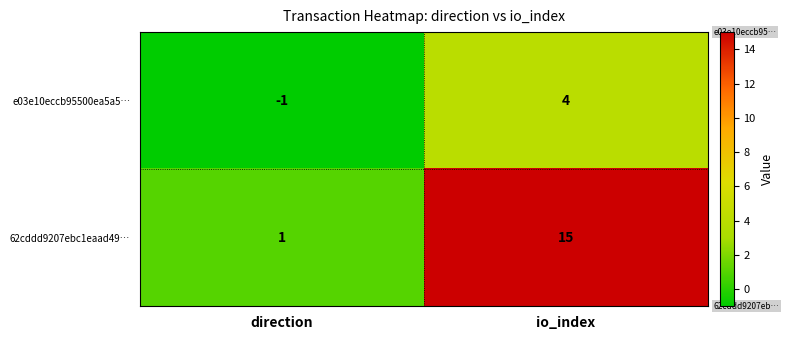

Which series has the largest range (max minus min)?

62cddd9207ebc1eaad49…